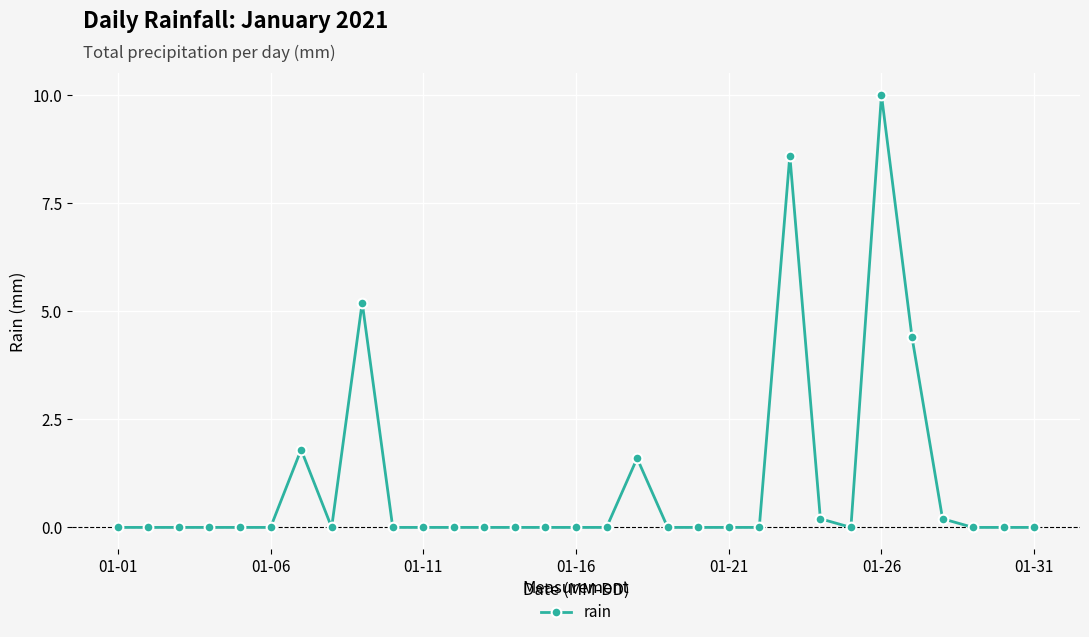

Reading left to right, what are all the values shown in this chart?

0.0	0.0	0.0	0.0	0.0	0.0	1.8	0.0	5.2	0.0	0.0	0.0	0.0	0.0	0.0	0.0	0.0	1.6	0.0	0.0	0.0	0.0	8.6	0.2	0.0	10.0	4.4	0.2	0.0	0.0	0.0